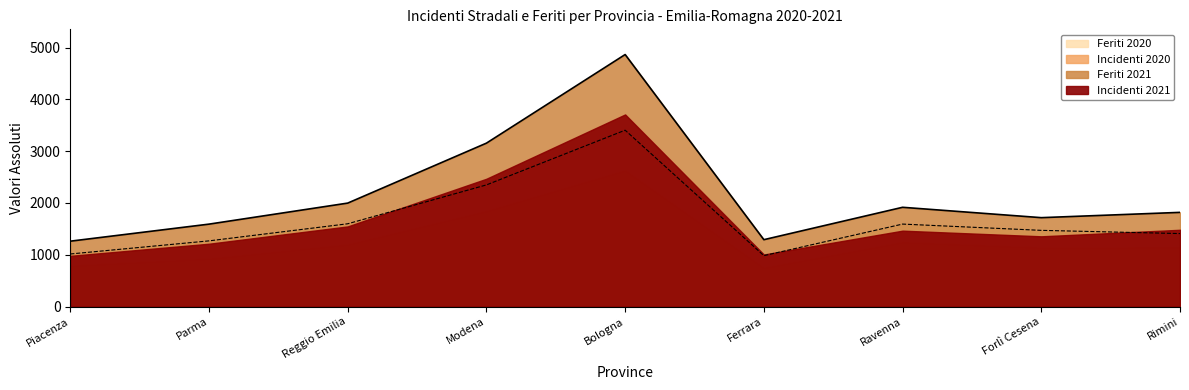

What position from the right is Reggio Emilia?

7